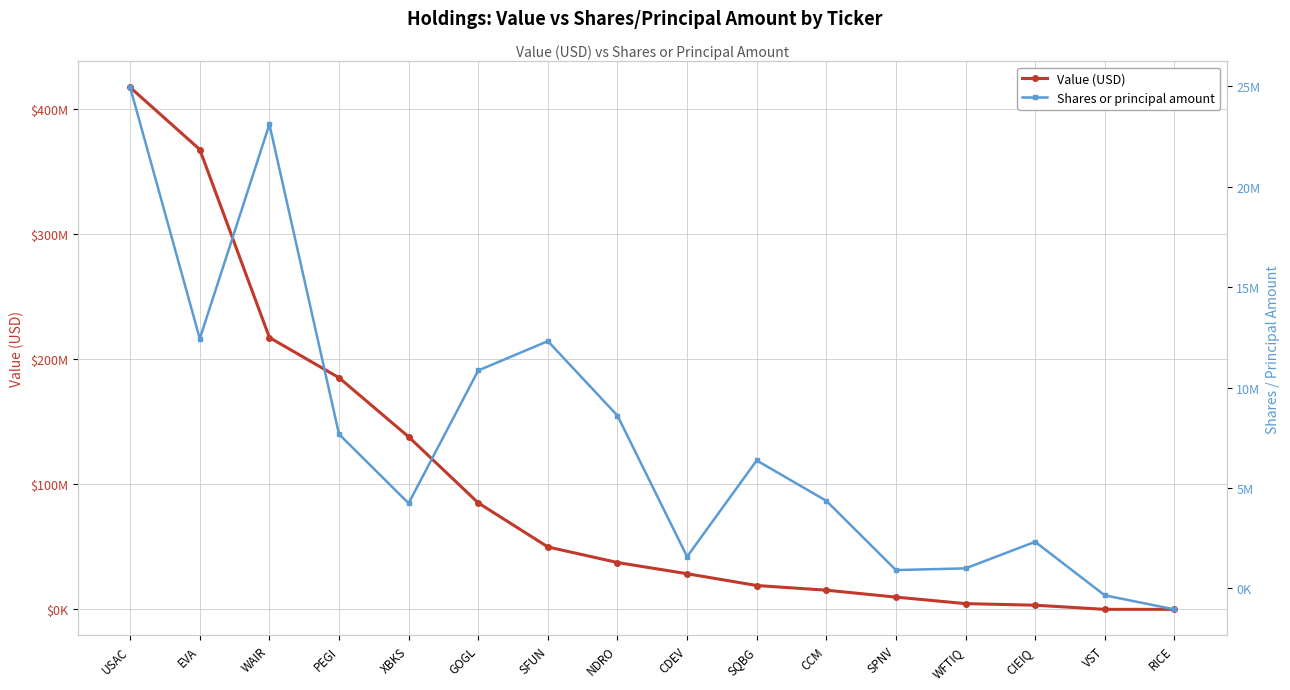

Reading left to right, what are all the values shown in this chart?

Value (USD): 416893000	367287000	217111000	185022000	137795000	85044000	49846000	37410000	28455000	19046000	15311000	9771000	4580000	3320000	0	0
Shares or principal amount: 24933821	12429342	23096882	7677246	4239858	10847447	12307691	8600000	1583477	6369812	4362117	914934	1000000	2321525	-342520	-1039676